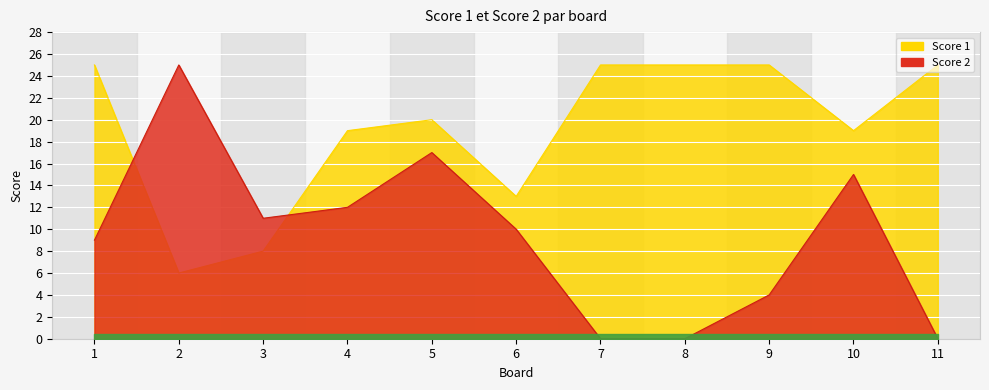

Rank the series by their average value, from highest to lowest.

Score 1, Score 2